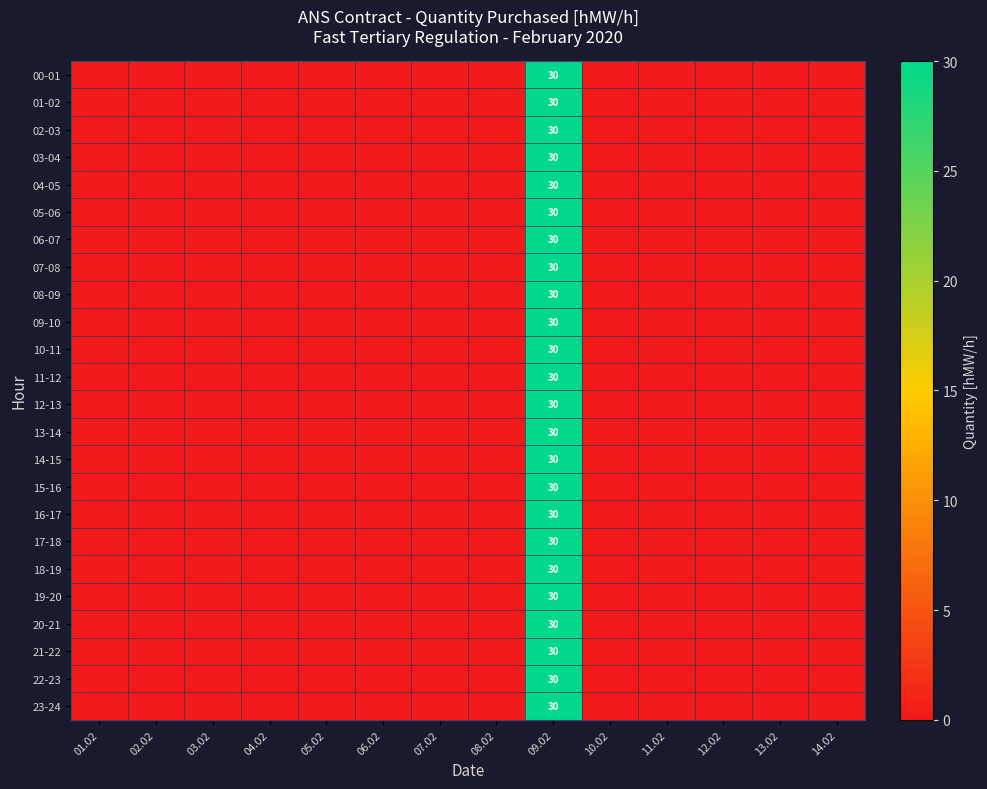

The 11-12 series shows 0 at 05.02. True or false?

True